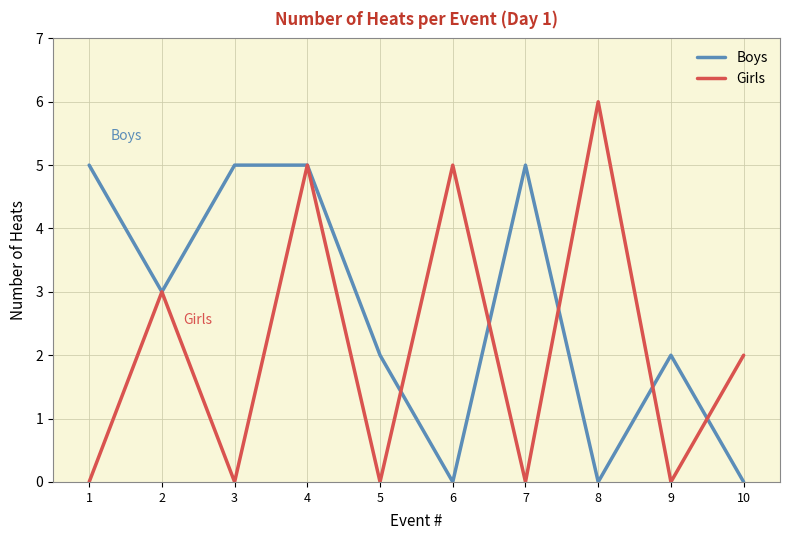

Reading right to left, list all the values displayed in this chart.

Boys: 10=0	9=2	8=0	7=5	6=0	5=2	4=5	3=5	2=3	1=5
Girls: 10=2	9=0	8=6	7=0	6=5	5=0	4=5	3=0	2=3	1=0